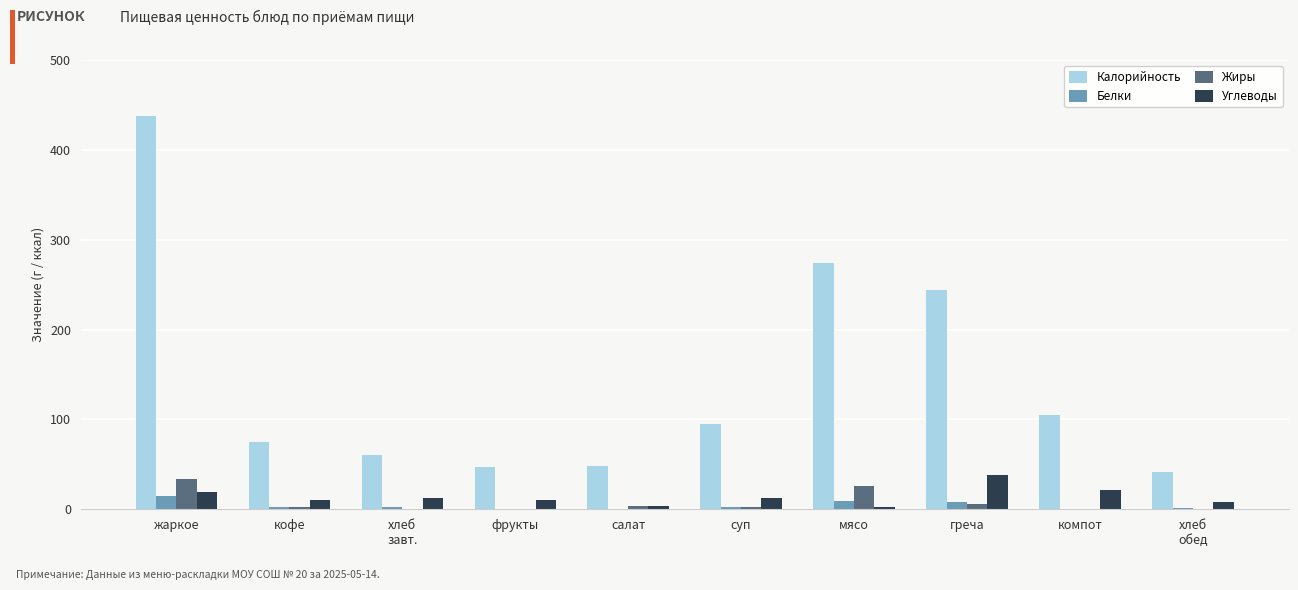

The value of Углеводы at греча is 38.6. True or false?

True